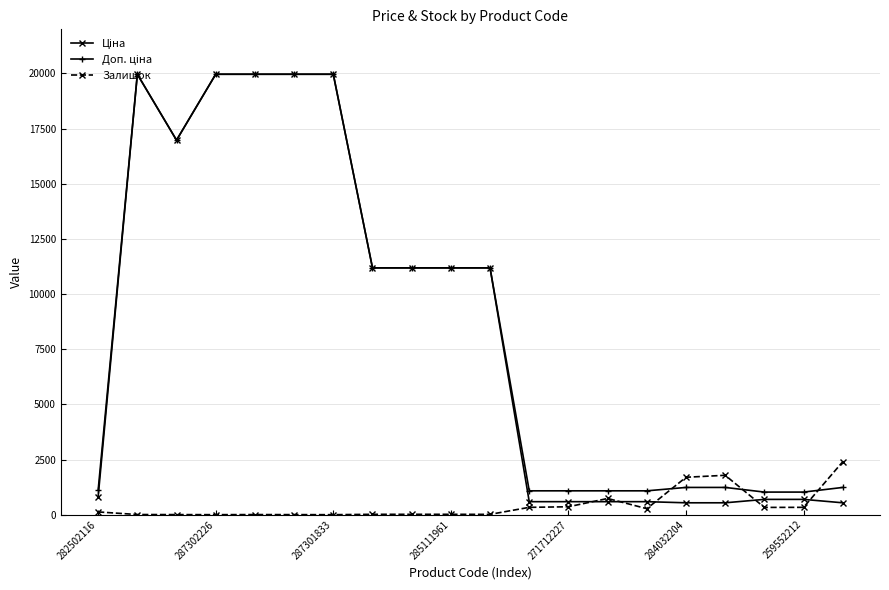

At how many categories does at least one series exceed 7456?

10